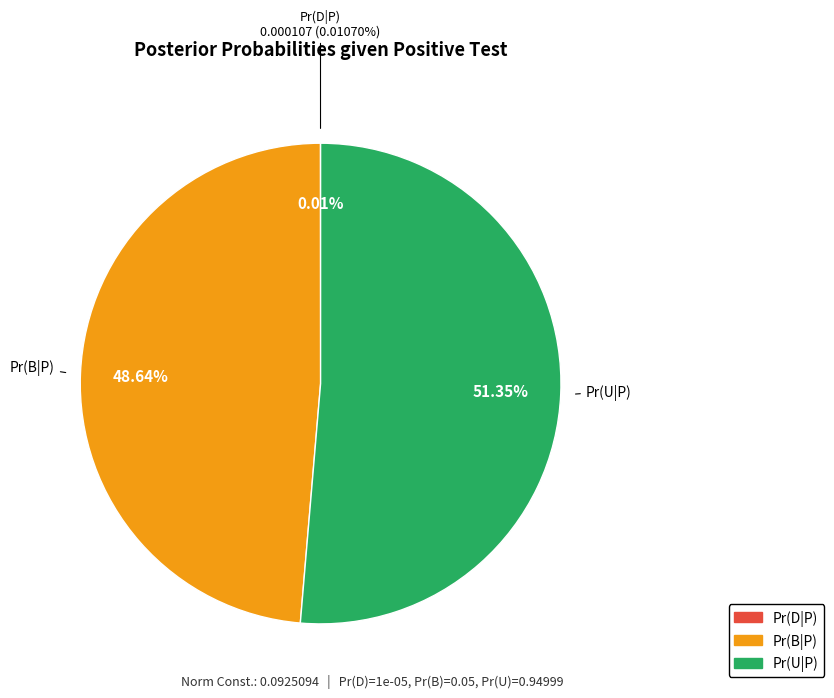

To the nearest percent, what is the average slice percentage?

33%